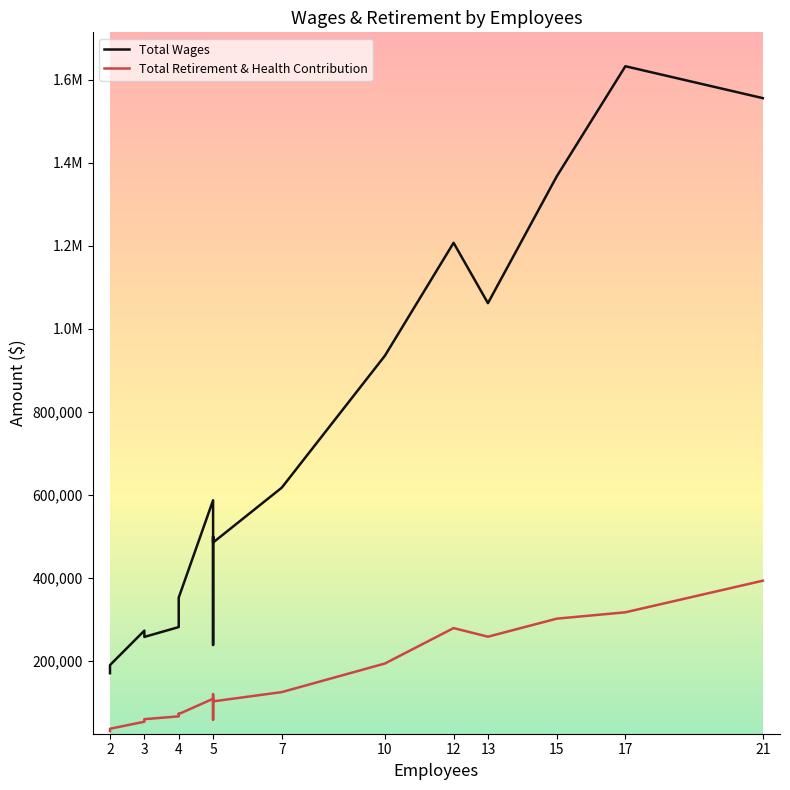

Which series has the largest total across all categories?

Total Wages